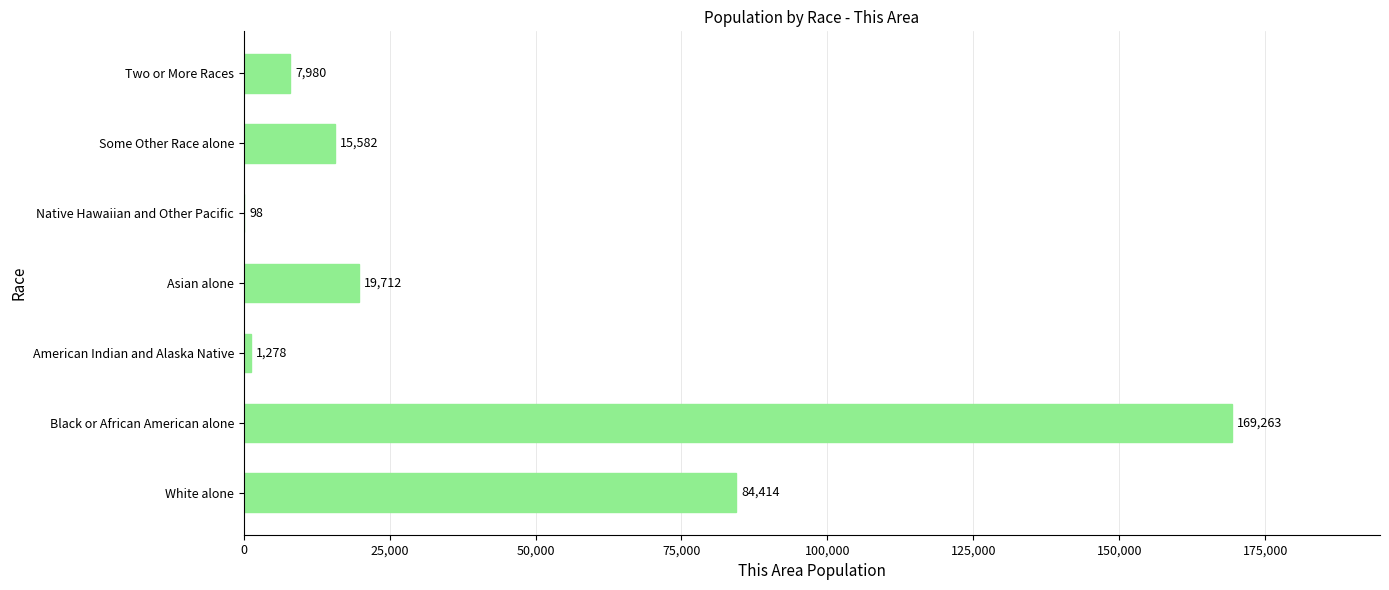

Approximately how many times larger is the value at Black or African American alone compared to White alone?

2.0